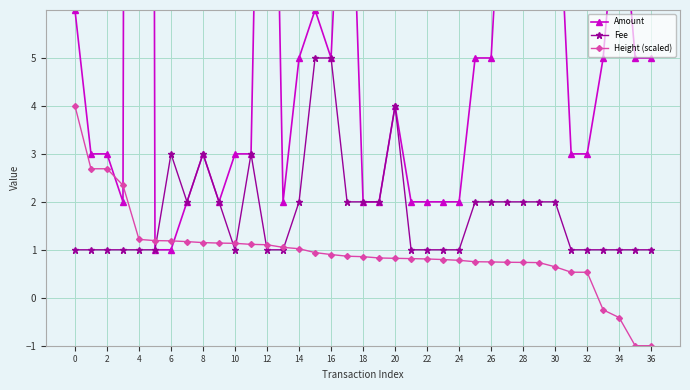

What is the average value of the Amount series?

8.7